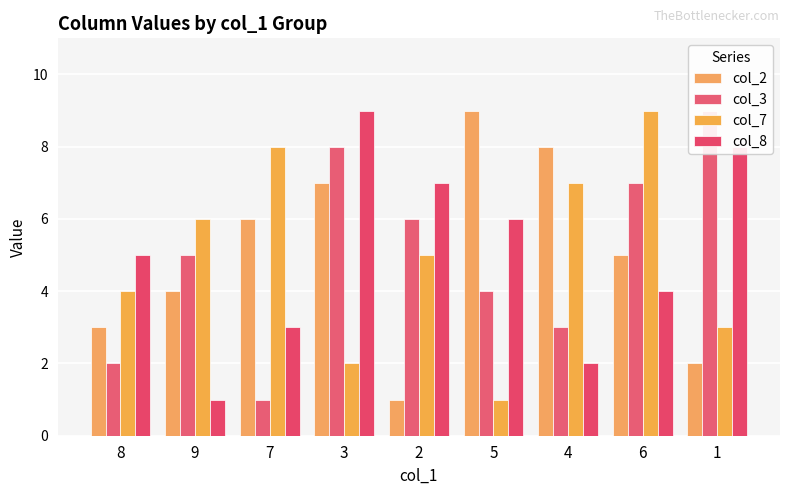

What is the difference between the highest and lowest values at 8?

3